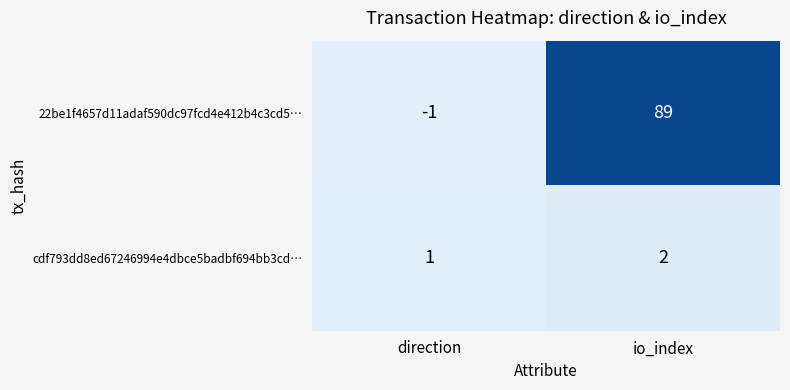

What is the sum of all cdf793dd8ed67246994e4dbce5badbf694bb3cd… values?

3